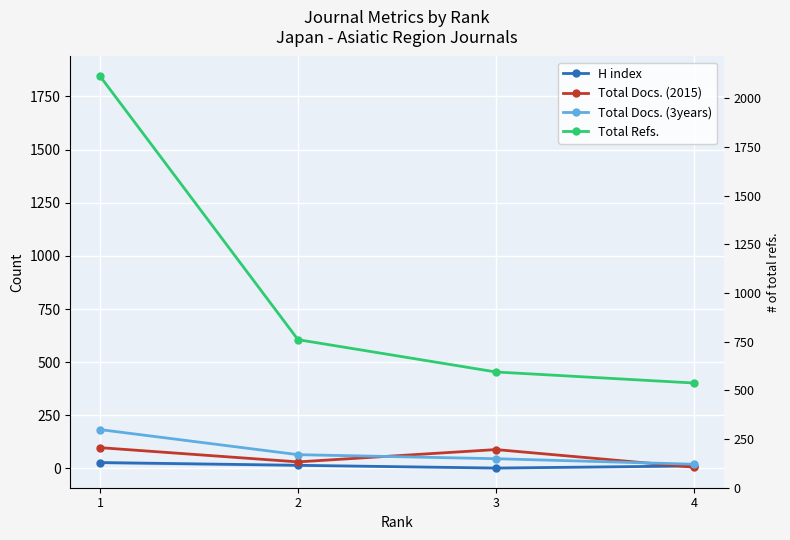

What is the sum of the Total Refs. values at 2 and 1?

2452